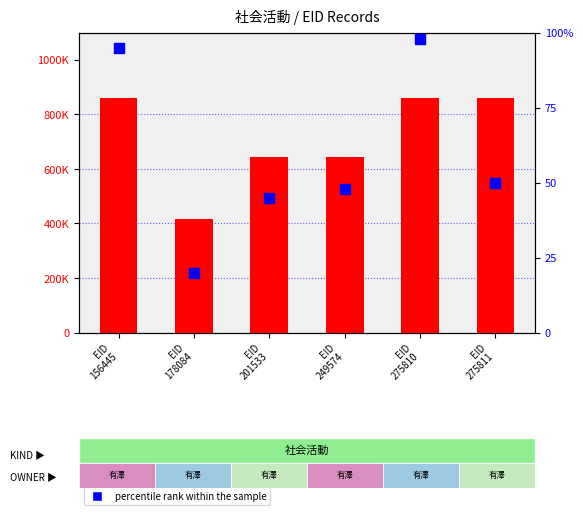

Which series has the largest total across all categories?

EOID (count)